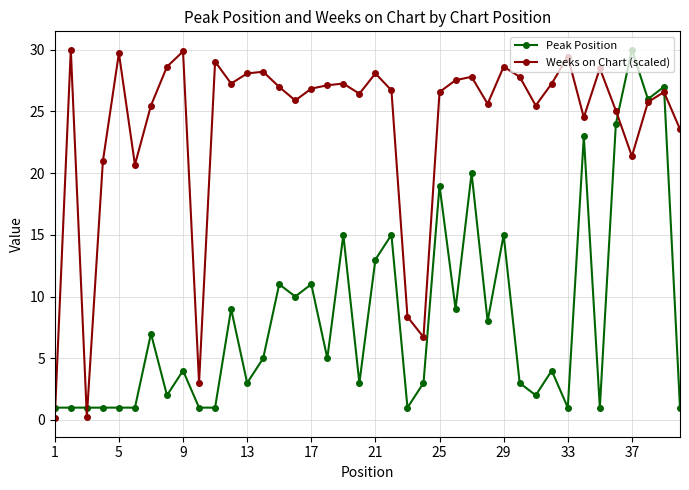

What are all the series names shown in the legend?

Peak Position, Weeks on Chart (scaled)